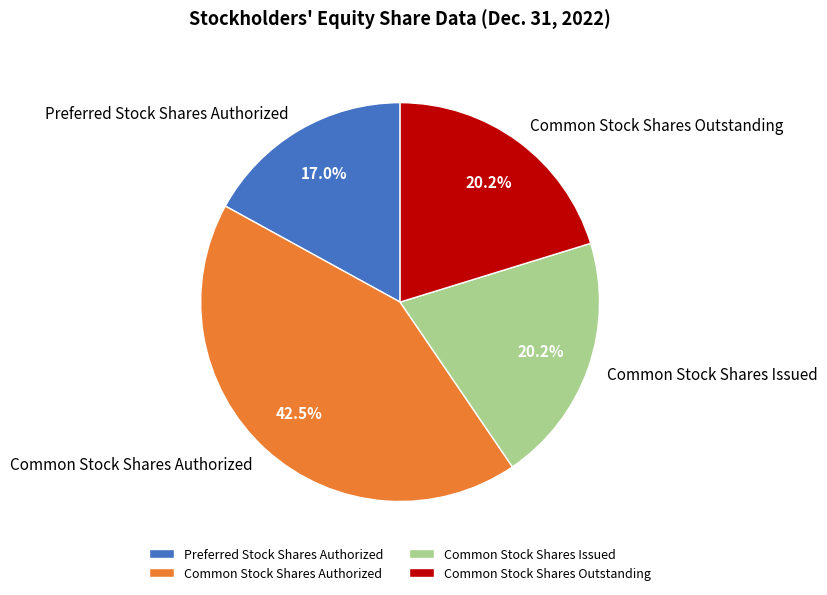

How many segments does this pie chart have?

4